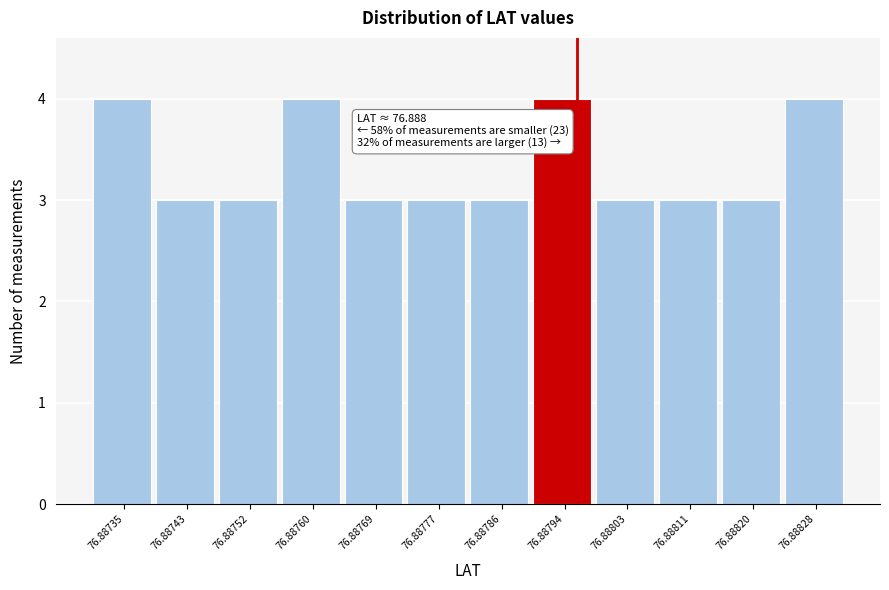

Reading left to right, transcribe all the data shown in this chart.

76.88735=4	76.88743=3	76.88752=3	76.88760=4	76.88769=3	76.88777=3	76.88786=3	76.88794=4	76.88803=3	76.88811=3	76.88820=3	76.88828=4